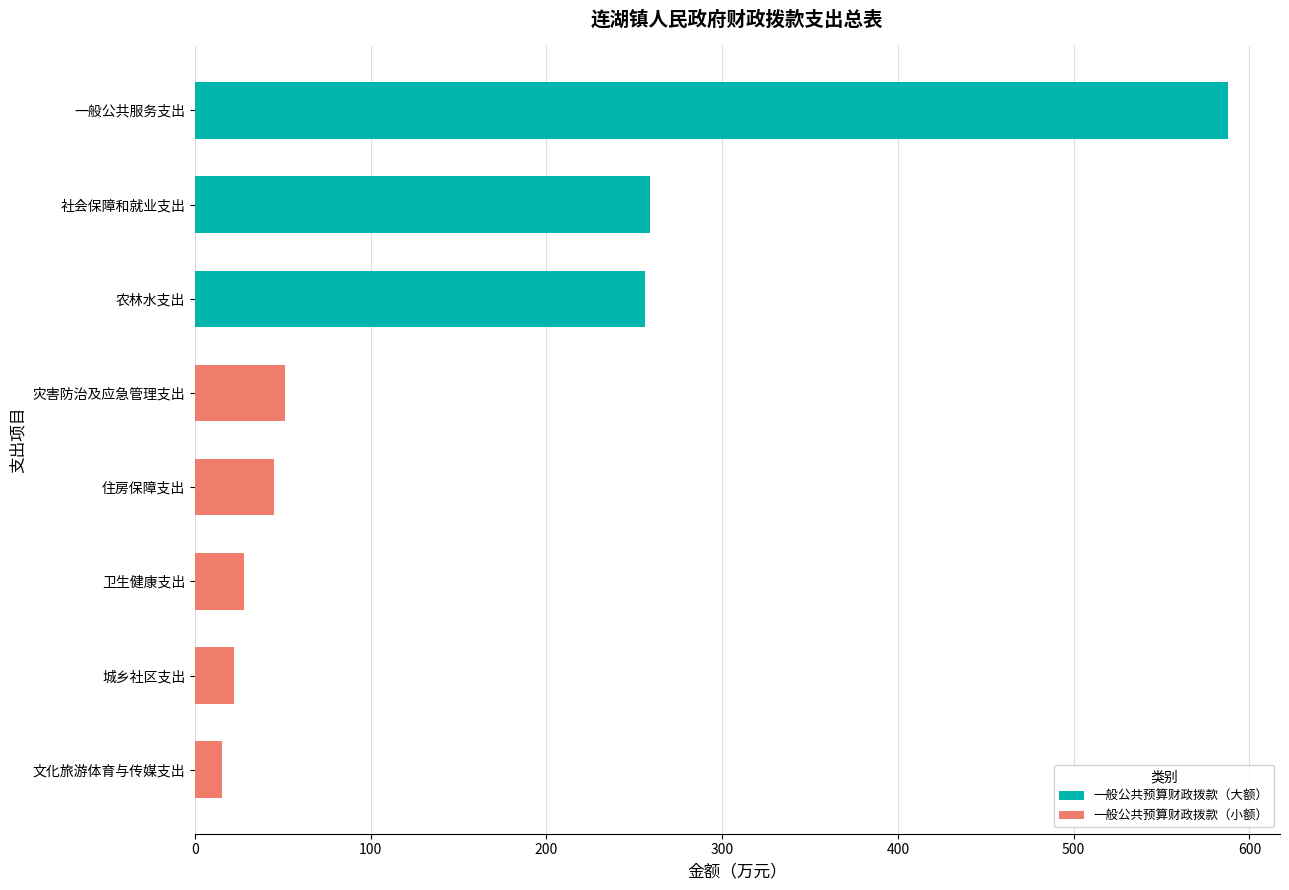

Is it true that 一般公共预算财政拨款（小额） equals 0.0 at 一般公共服务支出?

True